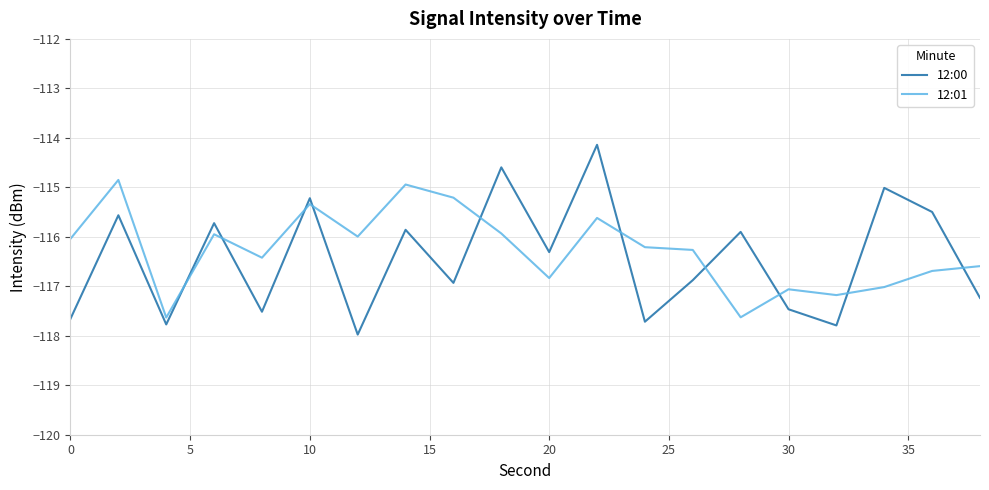

After their last crossing, which series has the higher values: 12:00 or 12:01?

12:01